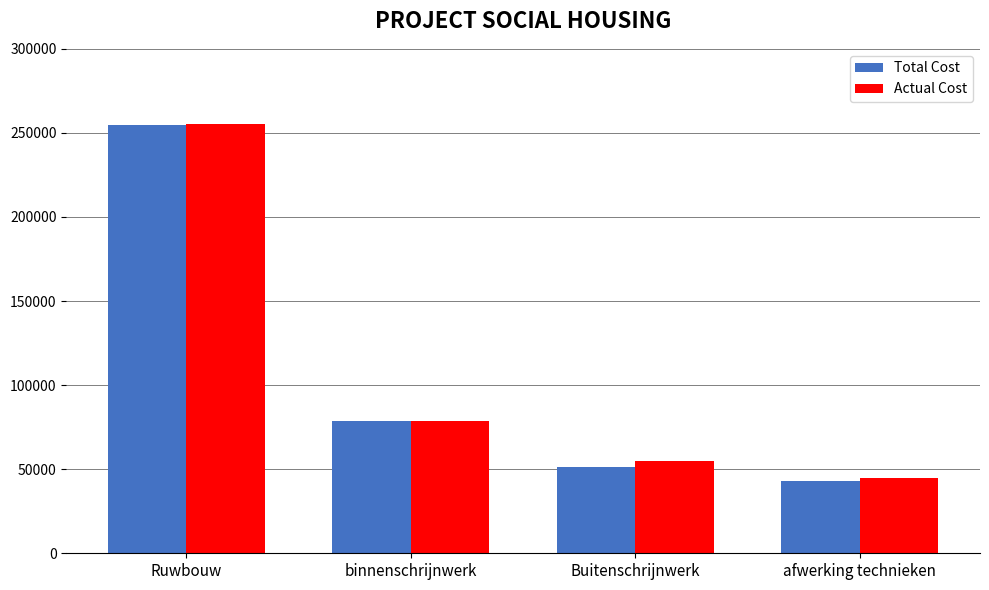

What is the total value across all series at binnenschrijnwerk?

157030.4